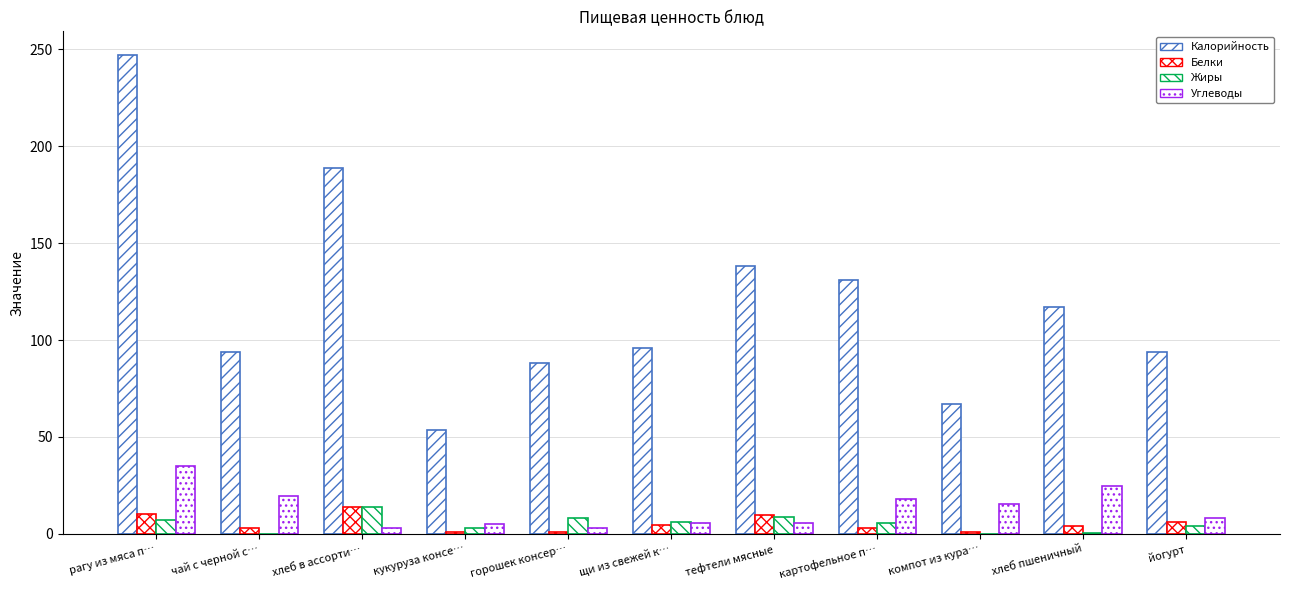

What is the sum of the Жиры values at кукуруза консе… and хлеб пшеничный?

3.6